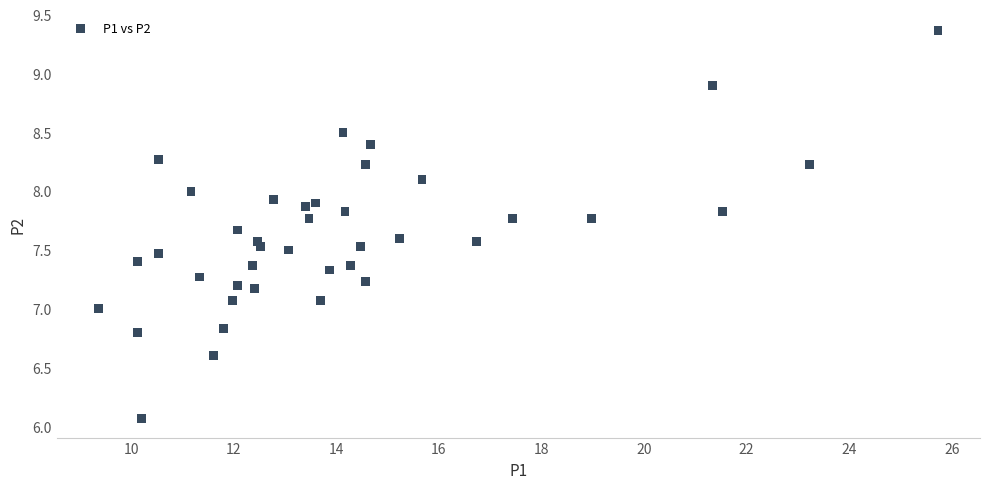

What is the range of X values (max minus min)?

16.4